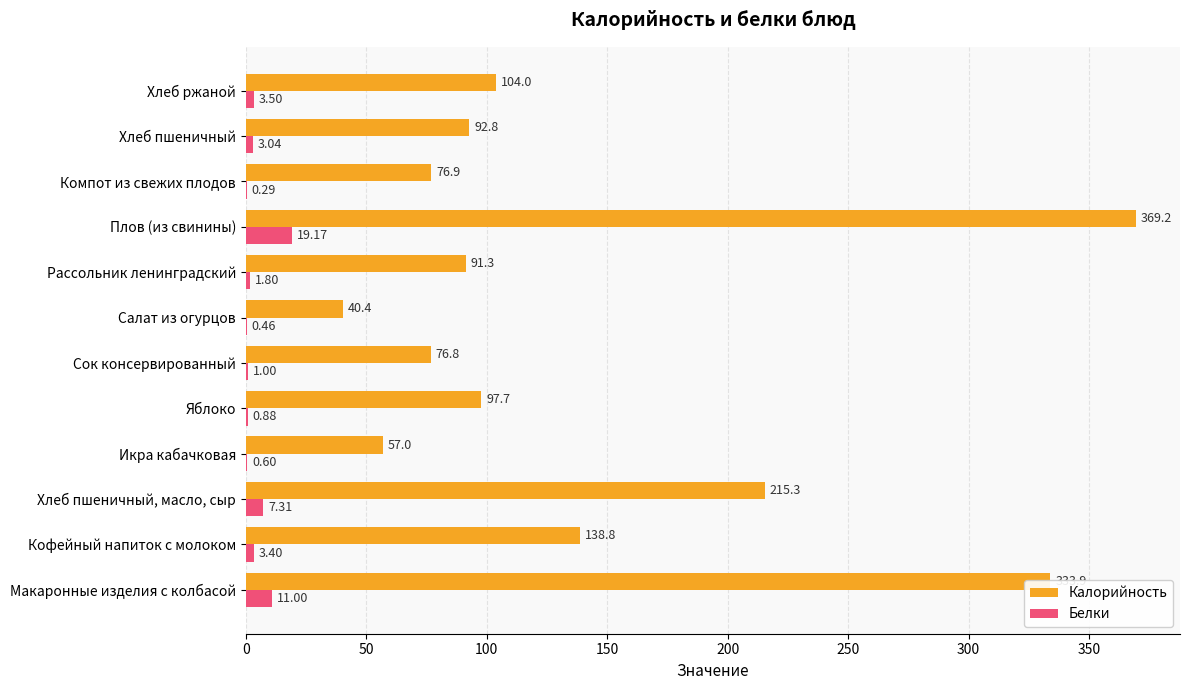

Which category has the highest value across all series?

Плов (из свинины)